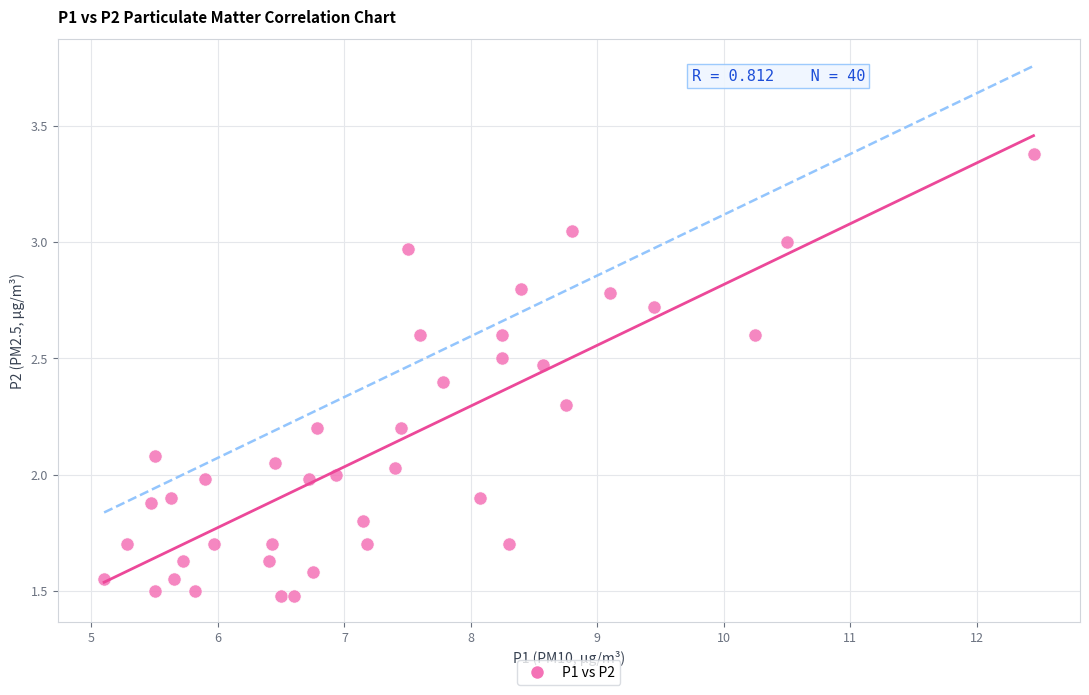

What is the range of X values (max minus min)?

7.3